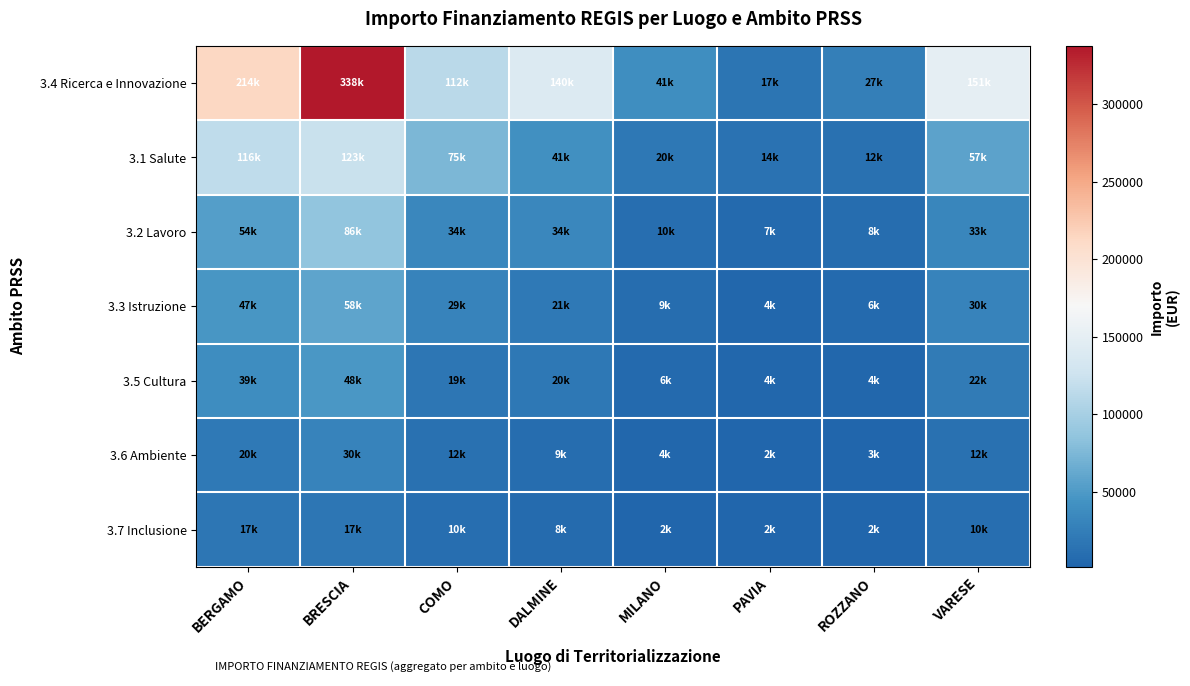

Count the number of categories in the chart.

8